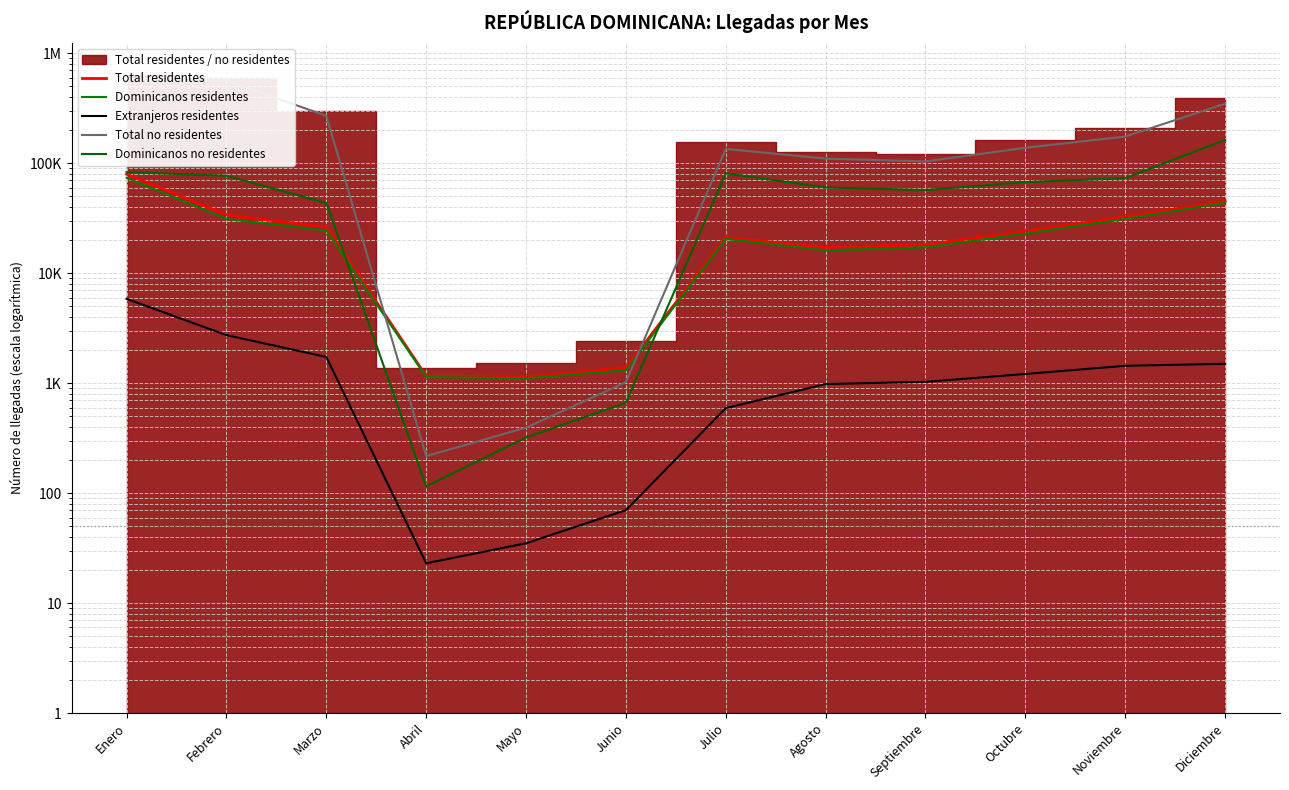

What is the difference between the maximum and minimum values in the Total no residentes series?

564962